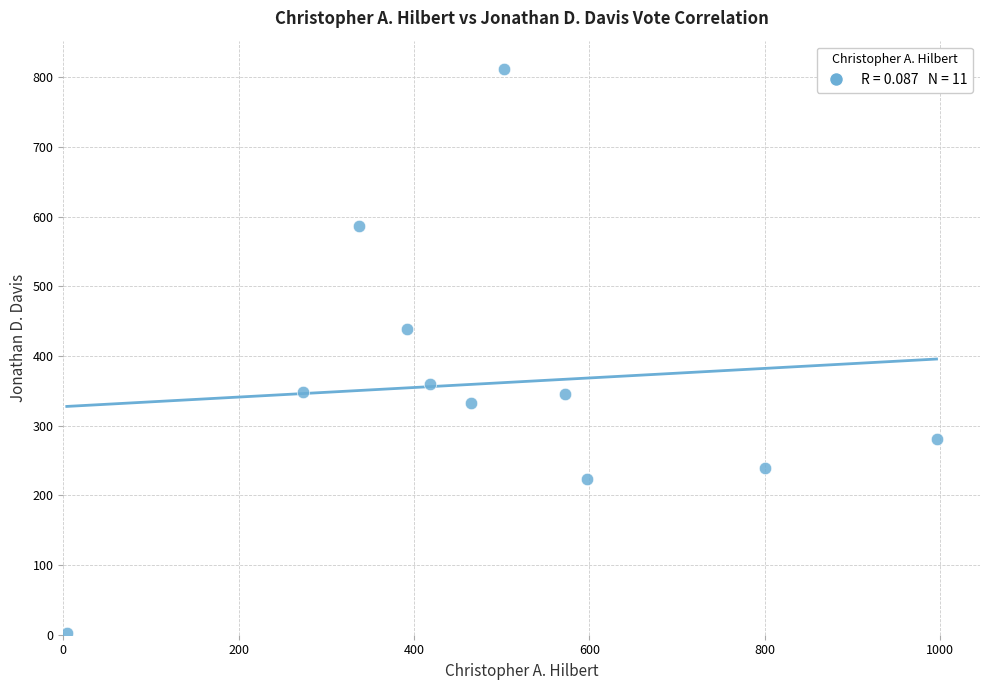

What is the average Y value?

361